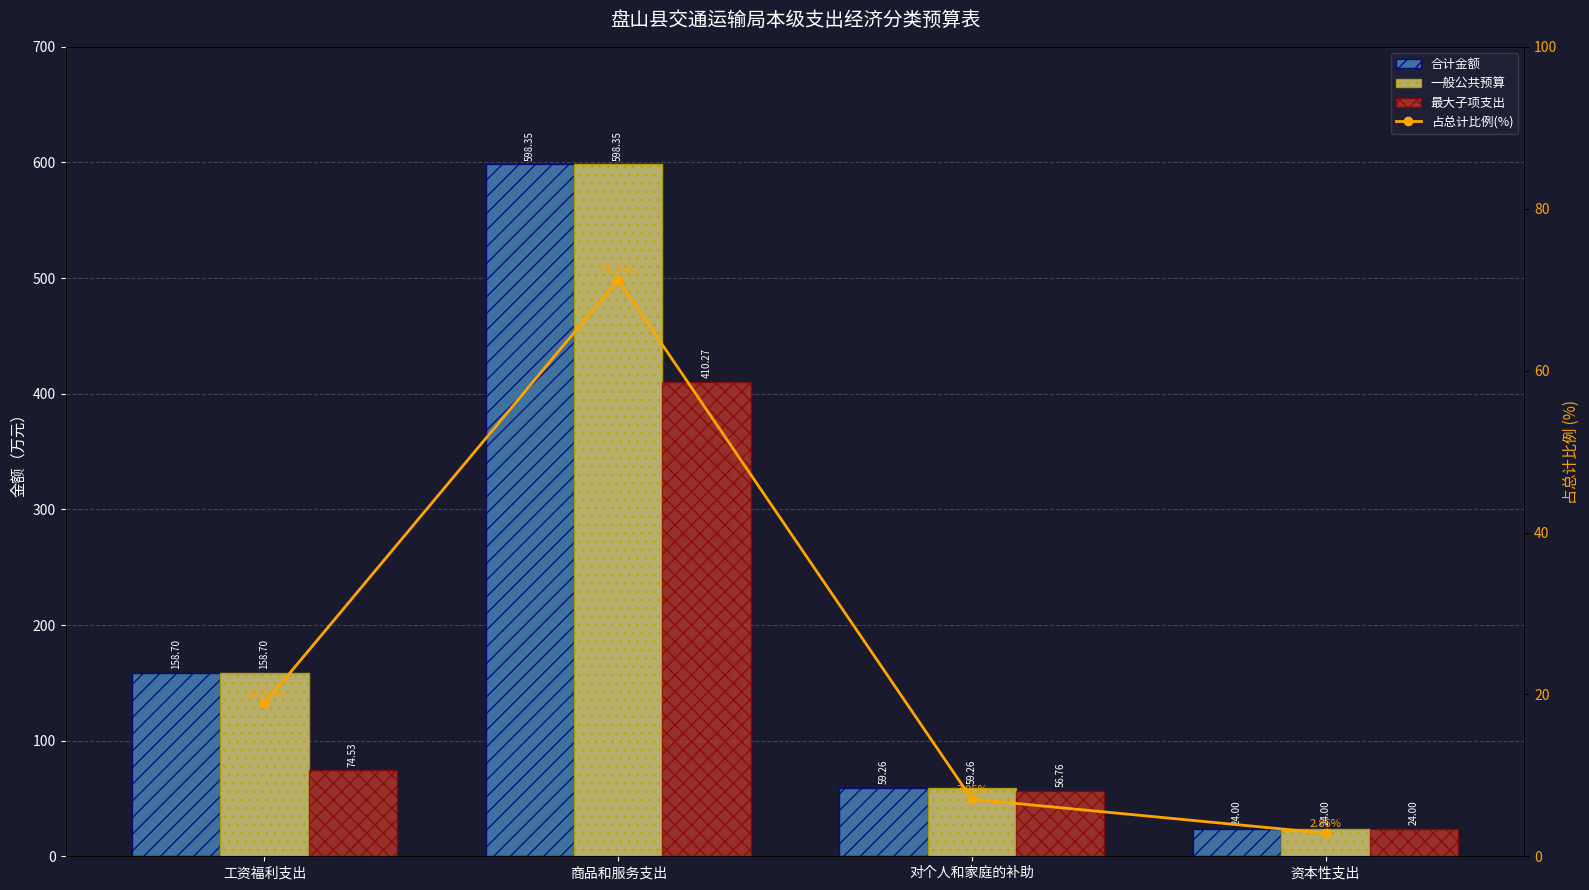

What is the total value across all series at 资本性支出?

74.9